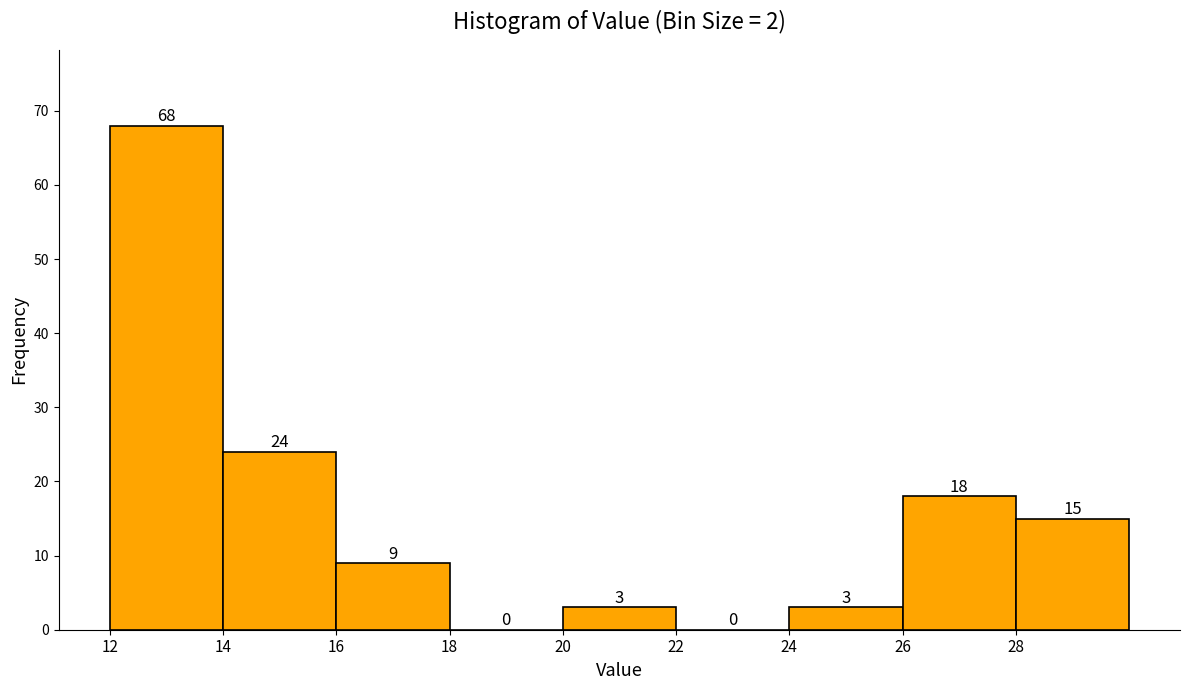

Reading left to right, list every bar in this chart as the range it spans on the x-axis followed by its height.

12 to 14: 68
14 to 16: 24
16 to 18: 9
18 to 20: 0
20 to 22: 3
22 to 24: 0
24 to 26: 3
26 to 28: 18
28 to 30: 15